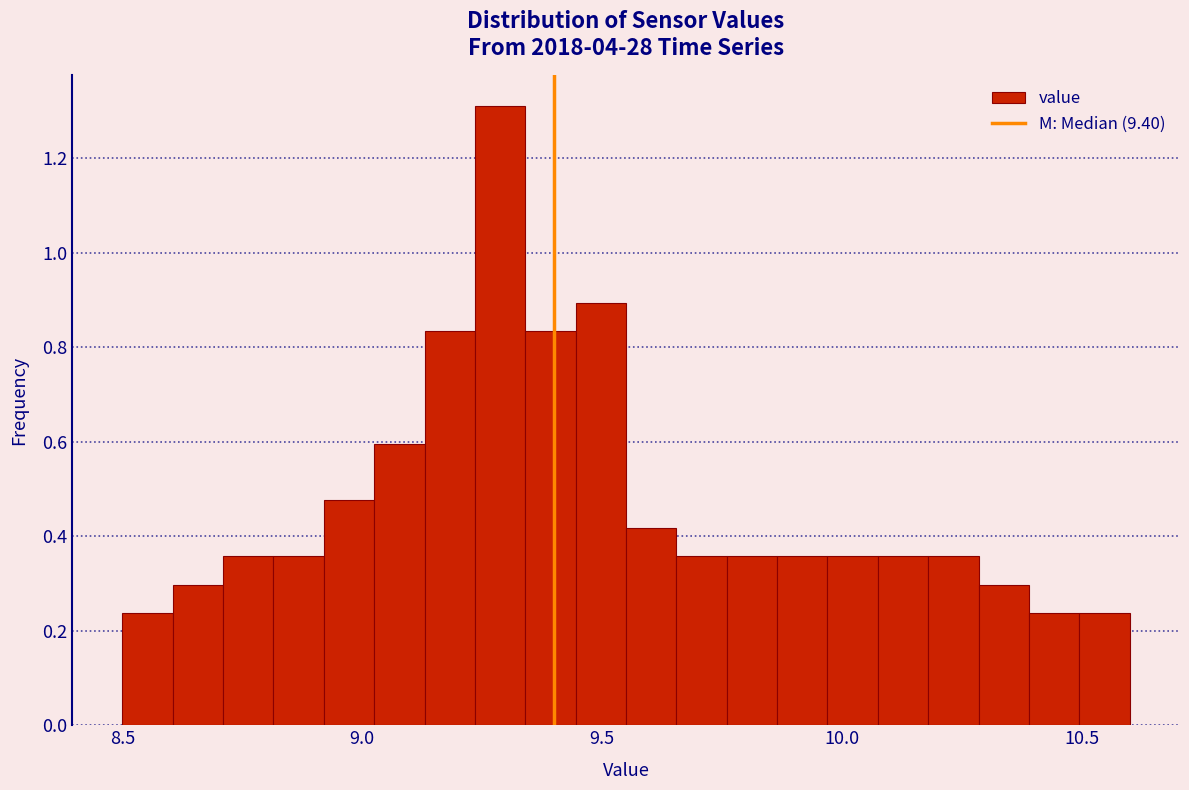

Around what value on the x-axis is the tallest bar? Give the approximate position of its centre, as read against the axis.

9.30